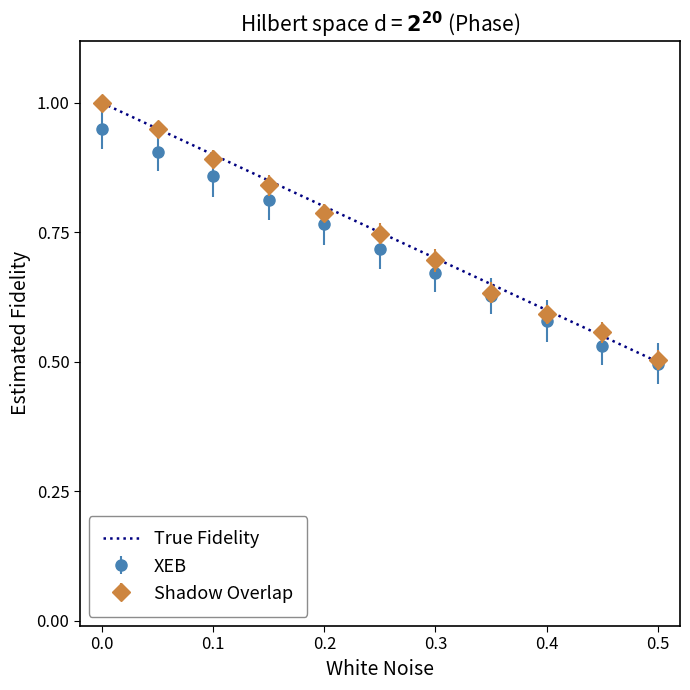

Which series has the widest spread of values?

True Fidelity